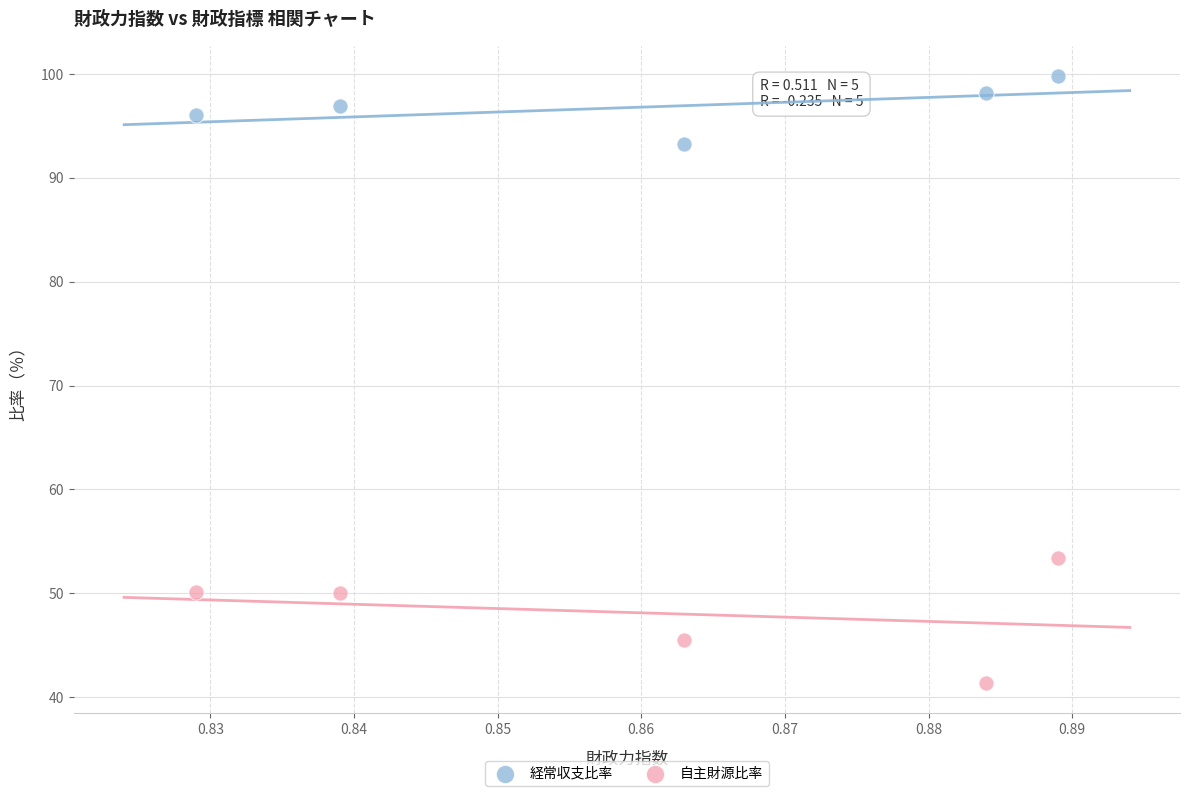

In the 自主財源比率 series, what Y value is closest to 47?

45.5